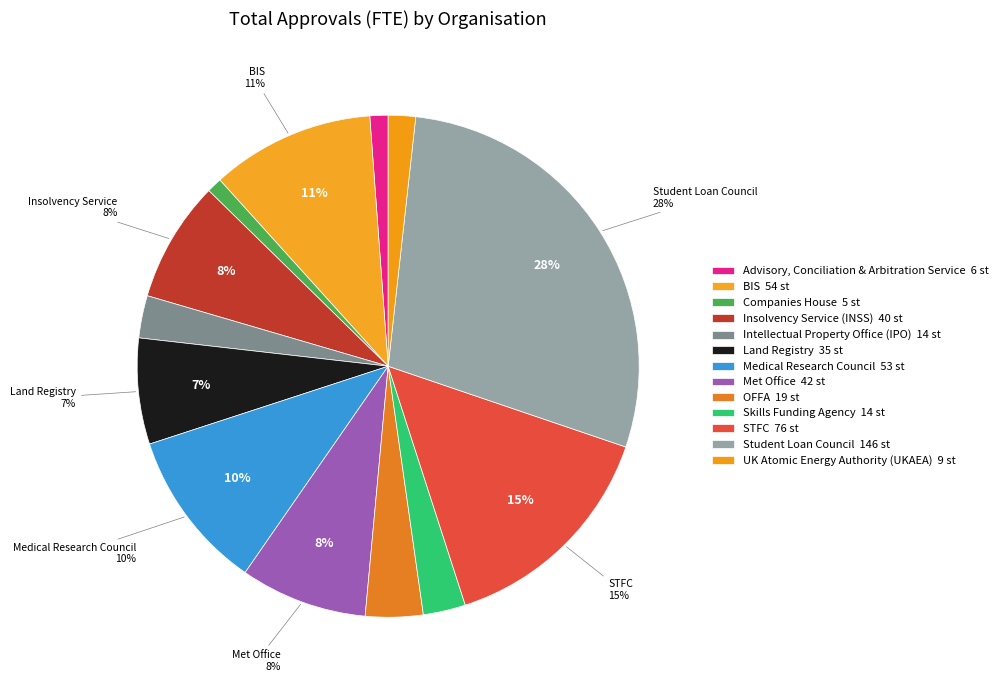

Is it true that Insolvency Service (INSS) is 8% of the pie?

True